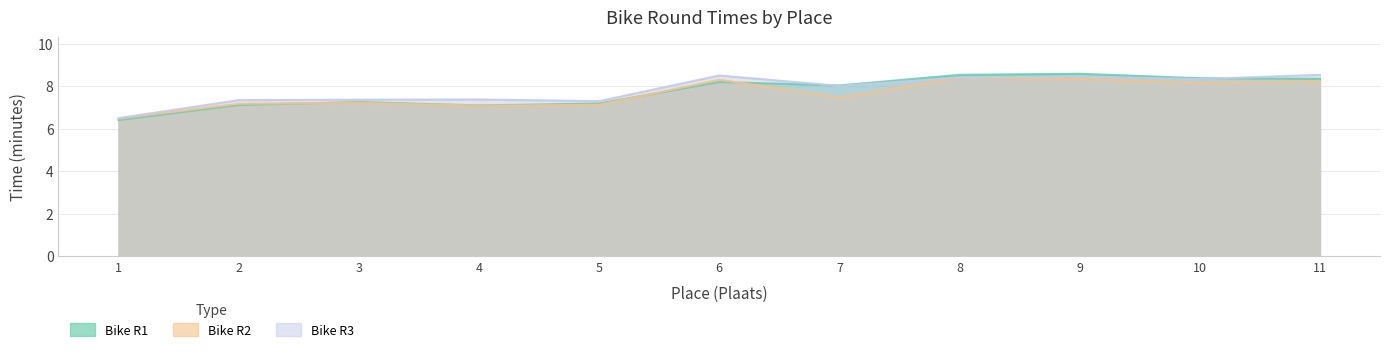

In Bike R2, how many points are lower than both neighbors (excluding endpoints)?

3